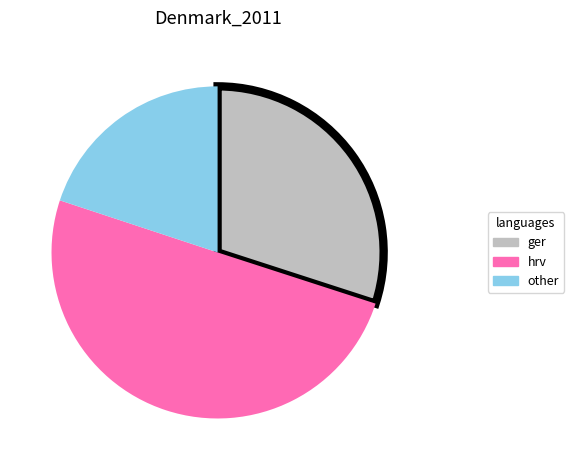

Rank the categories by value from lowest to highest.

other, ger, hrv